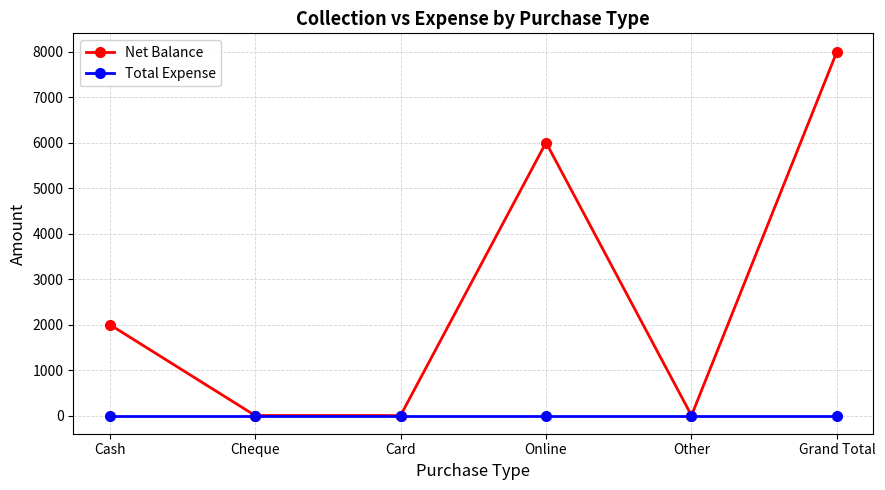

In Net Balance, how many points are higher than both neighbors (excluding endpoints)?

1